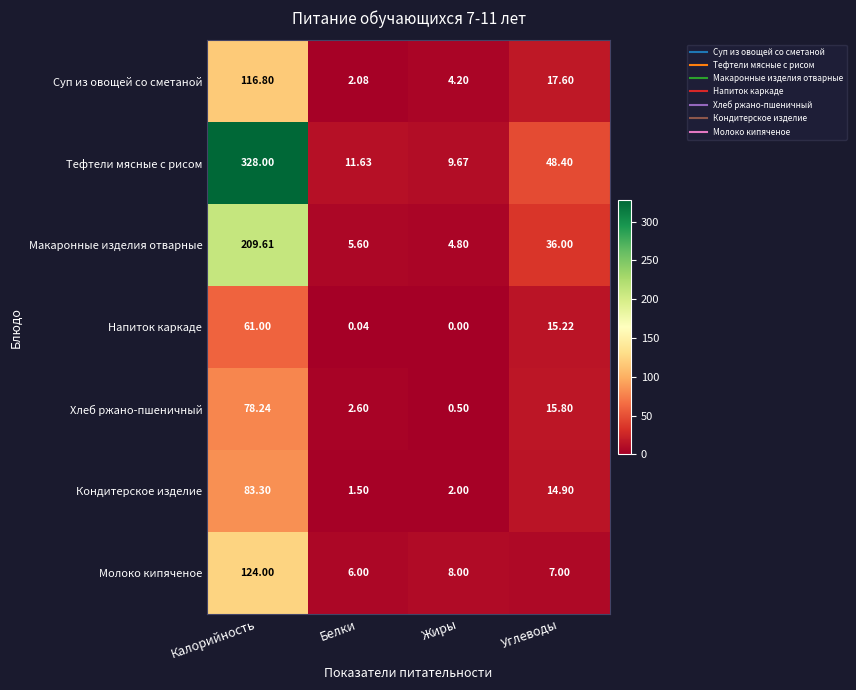

Which series has the widest spread of values?

Тефтели мясные с рисом